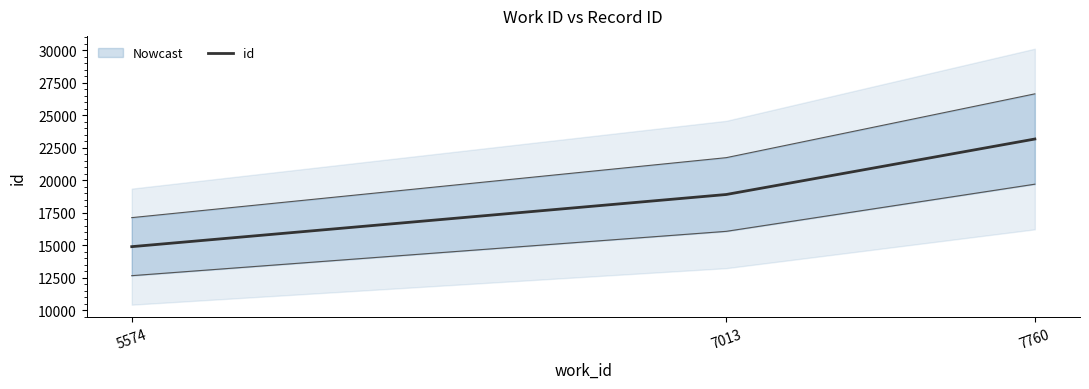

What is the greatest value displayed?

23173